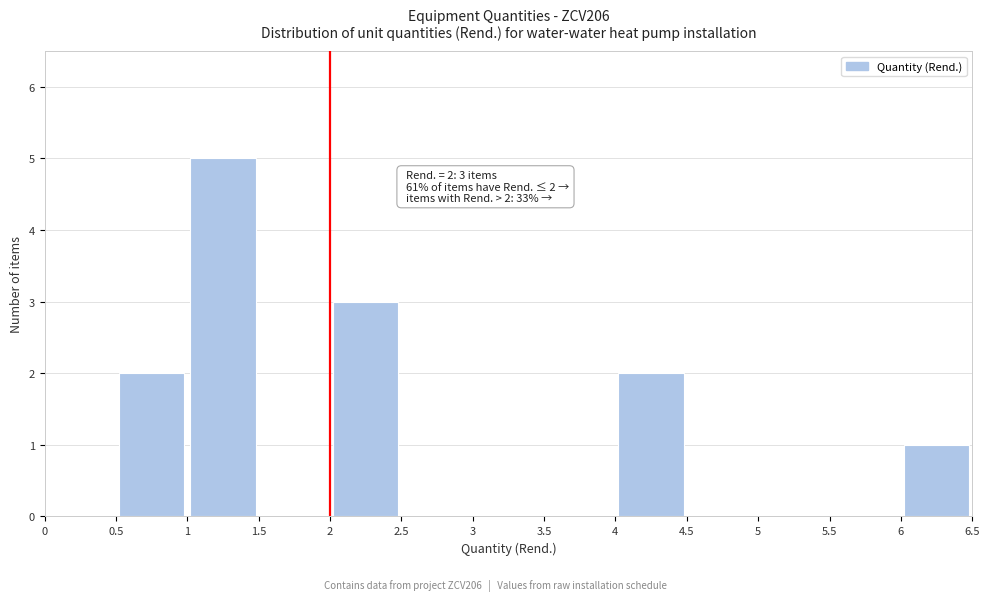

Over which range of the x-axis is the bar tallest?

1 to 1.5